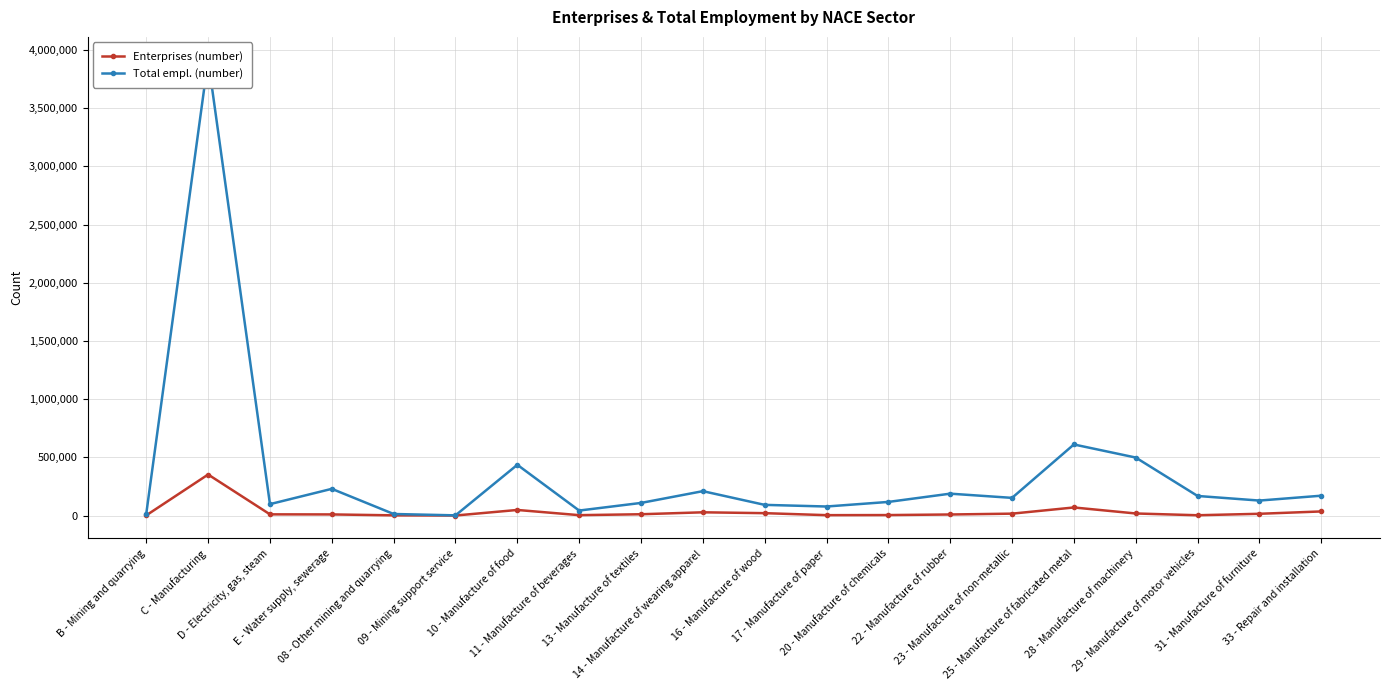

Where is the first local maximum for Total empl. (number)?

C - Manufacturing